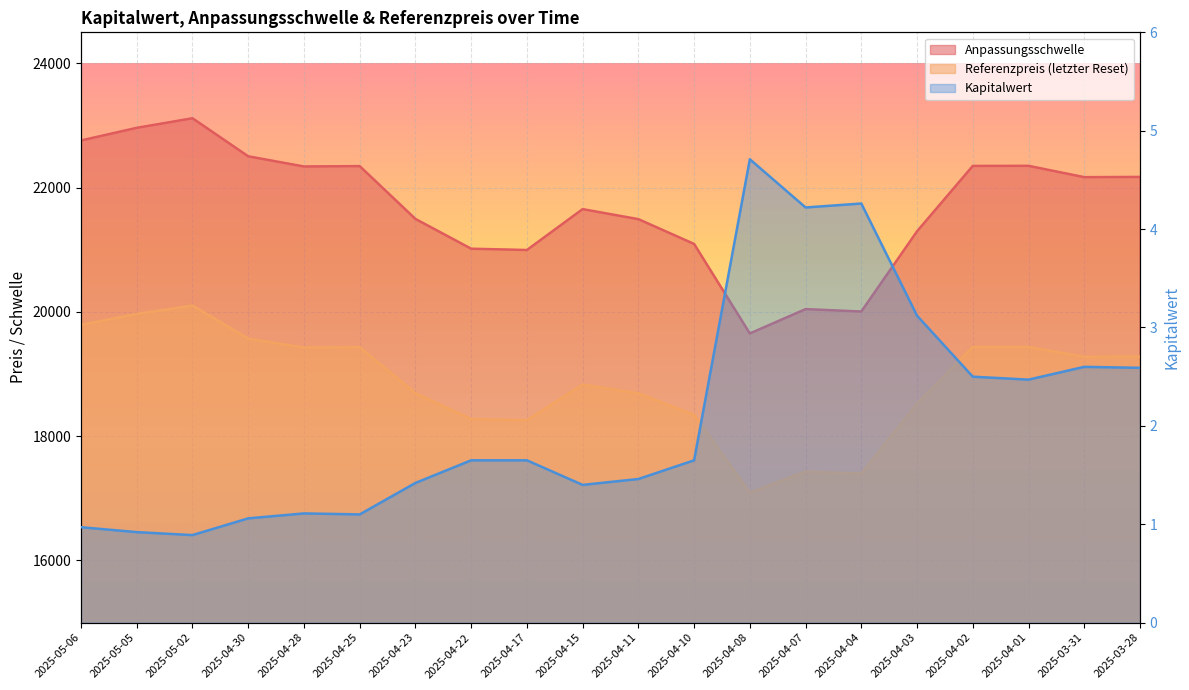

What is the average value of the Referenzpreis (letzter Reset) series?

18862.9